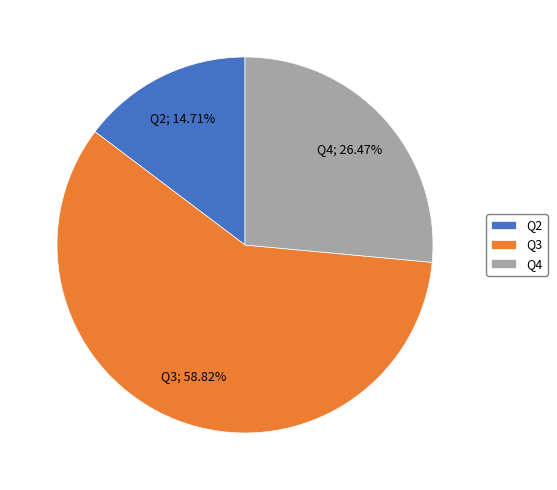

What percentage is the Q4 slice, to the nearest percent?

26%